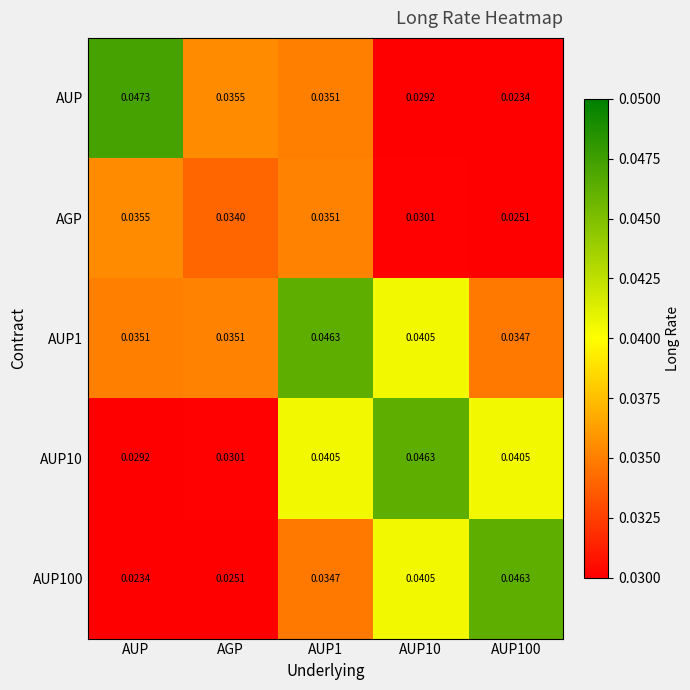

What is the total value across all series at AGP?

0.2